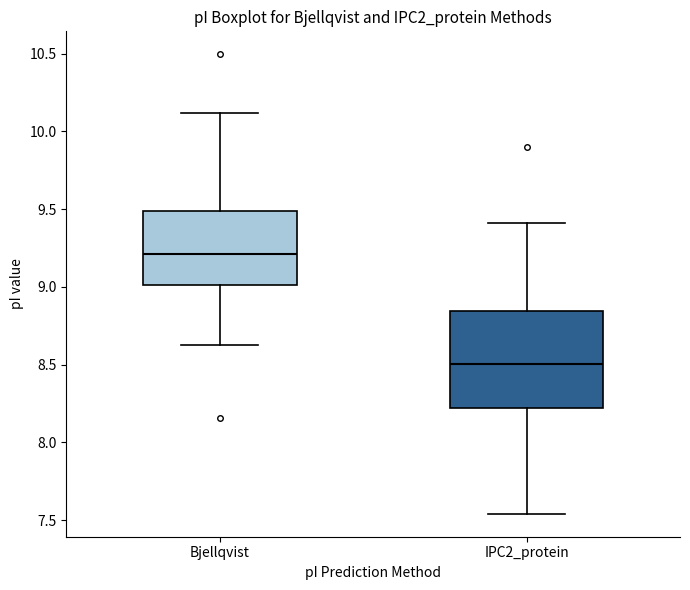

Which box has the highest median line?

Bjellqvist